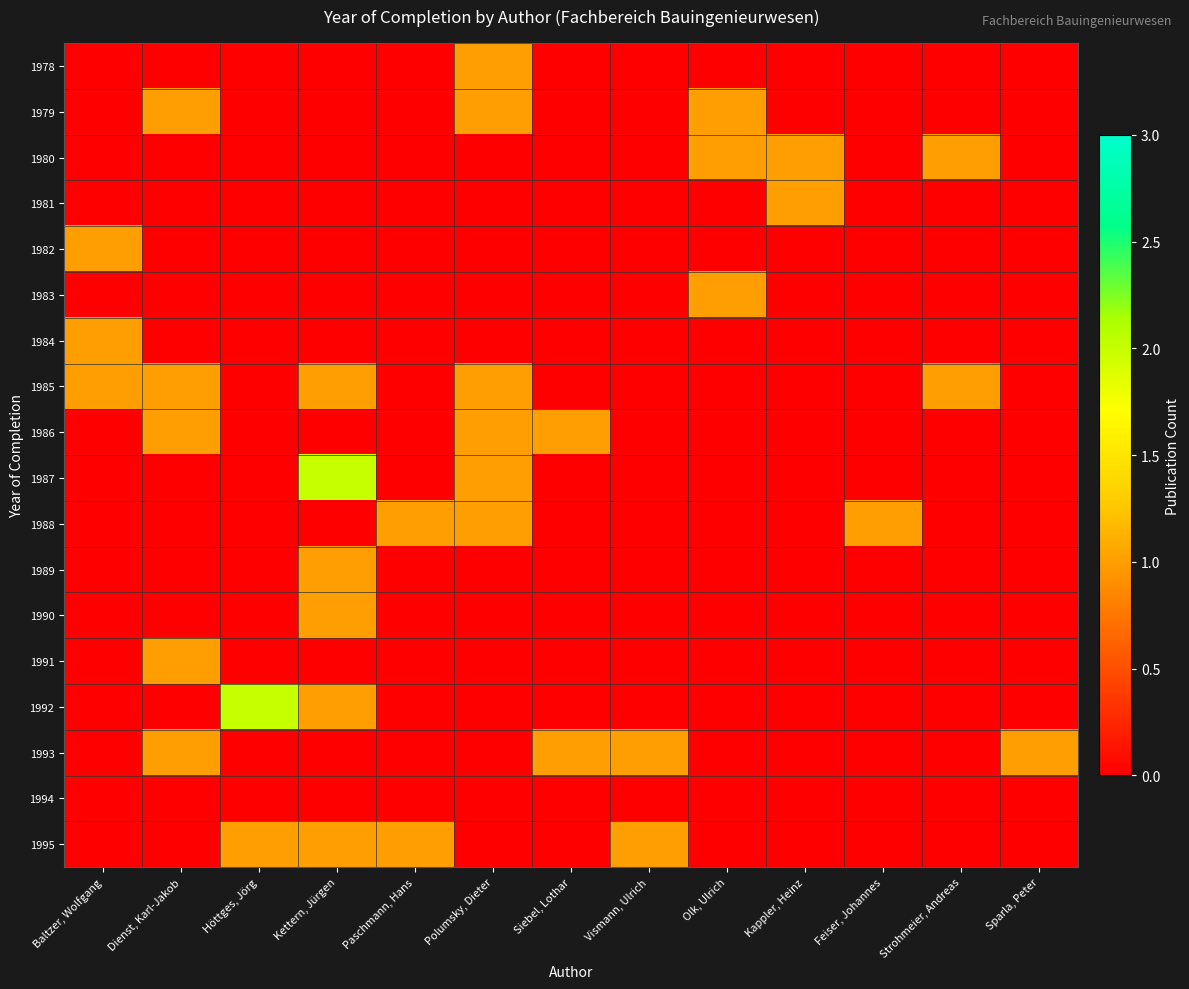

What is the difference between the highest and lowest values at Strohmeier, Andreas?

1